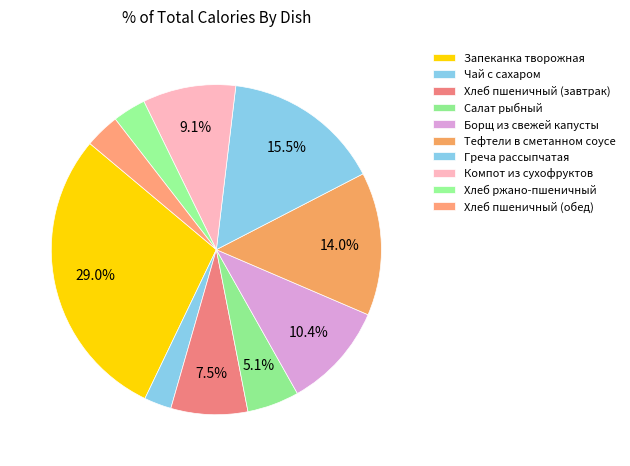

Rank the categories by value from lowest to highest.

Чай с сахаром, Хлеб ржано-пшеничный, Хлеб пшеничный (обед), Салат рыбный, Хлеб пшеничный (завтрак), Компот из сухофруктов, Борщ из свежей капусты, Тефтели в сметанном соусе, Греча рассыпчатая, Запеканка творожная